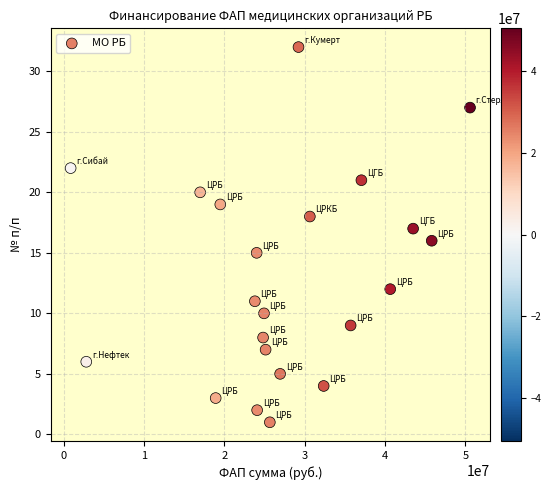

What is the range of X values (max minus min)?

49686284